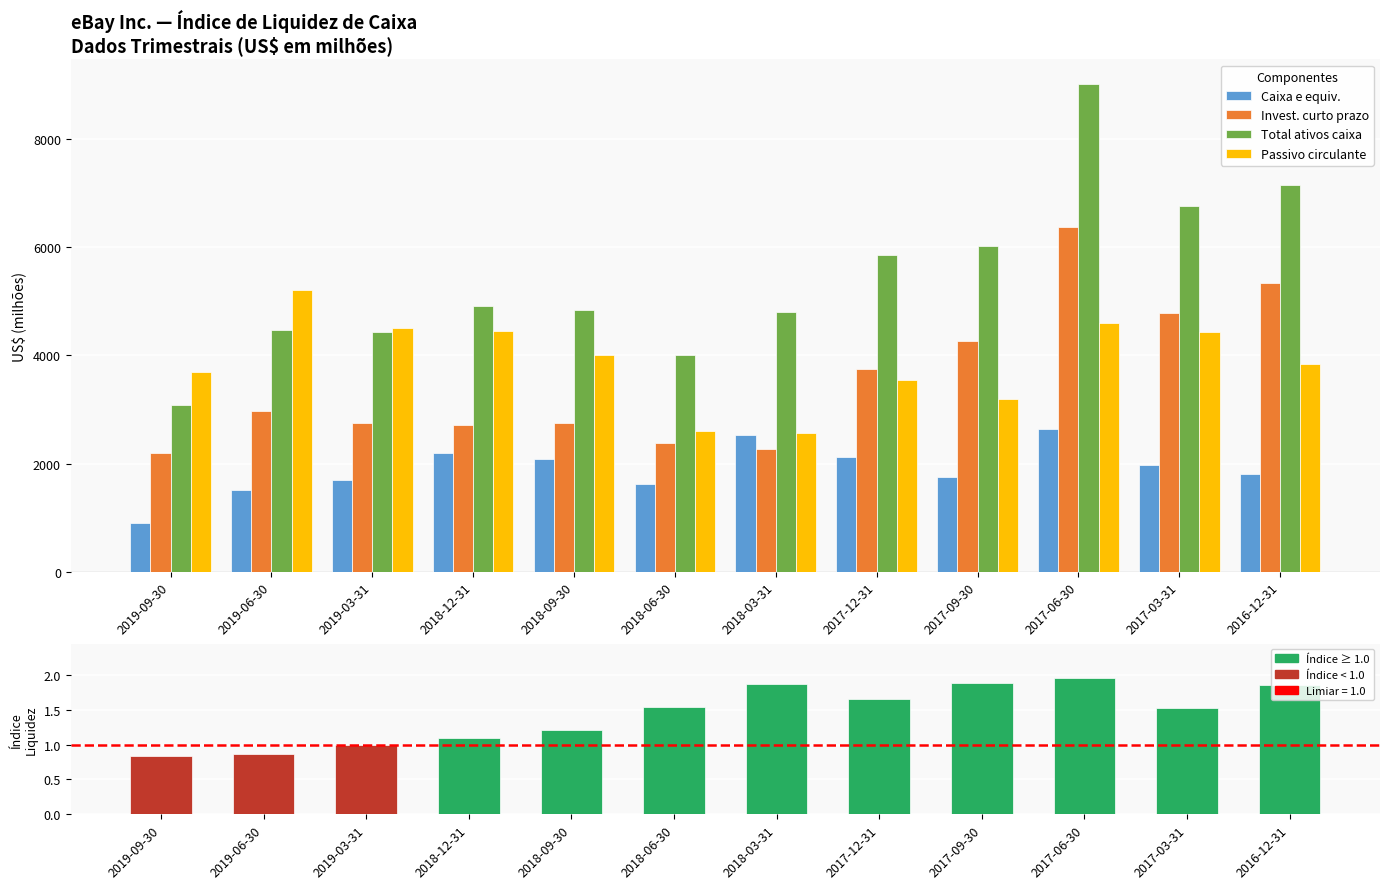

List the labels in order of Caixa e equiv. value, largest first.

2017-06-30, 2018-03-31, 2018-12-31, 2017-12-31, 2018-09-30, 2017-03-31, 2016-12-31, 2017-09-30, 2019-03-31, 2018-06-30, 2019-06-30, 2019-09-30